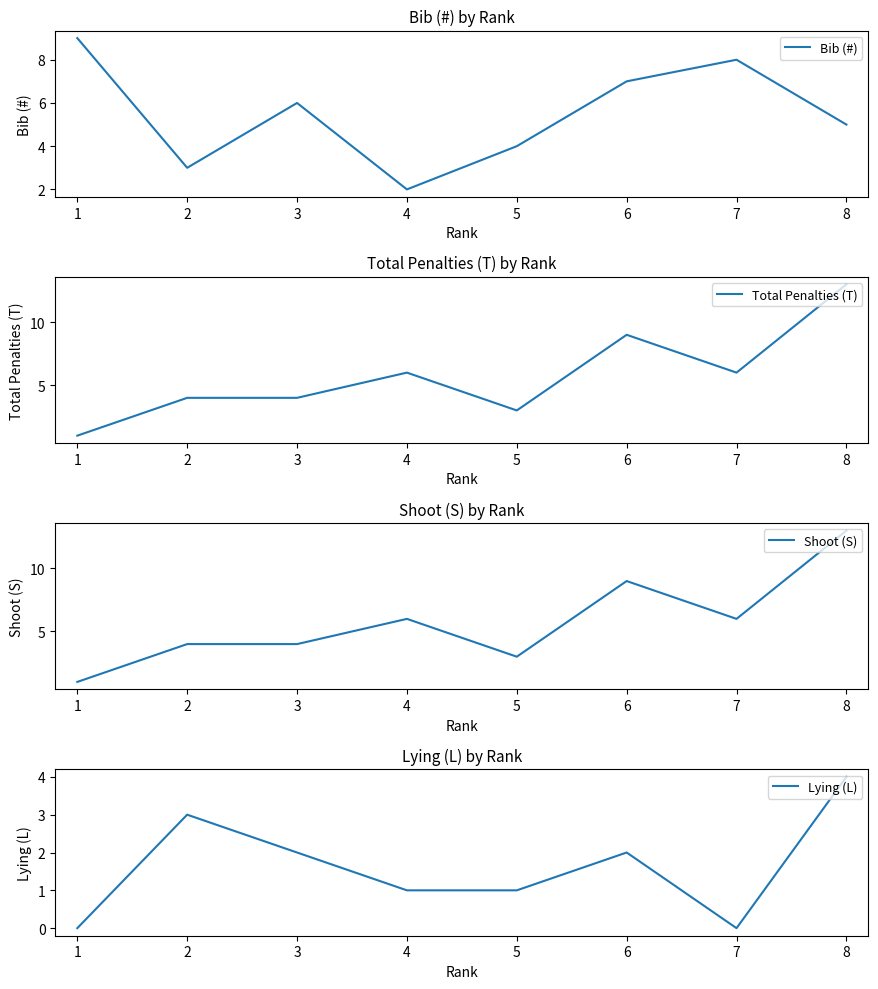

Is it true that Total Penalties (T) equals 6 at 7?

True